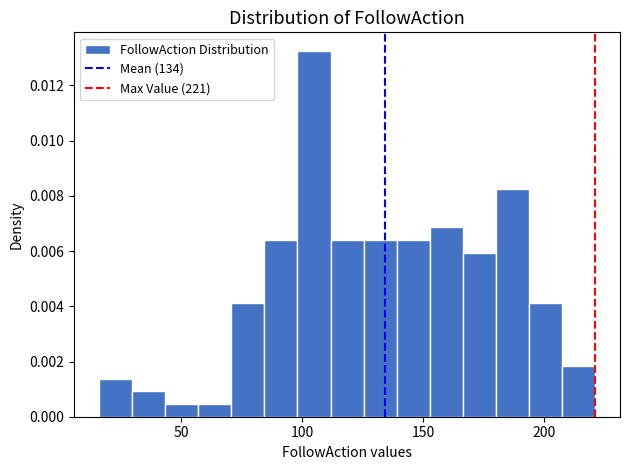

Read against the x-axis, roughly where is the centre of the tallest bar?

105